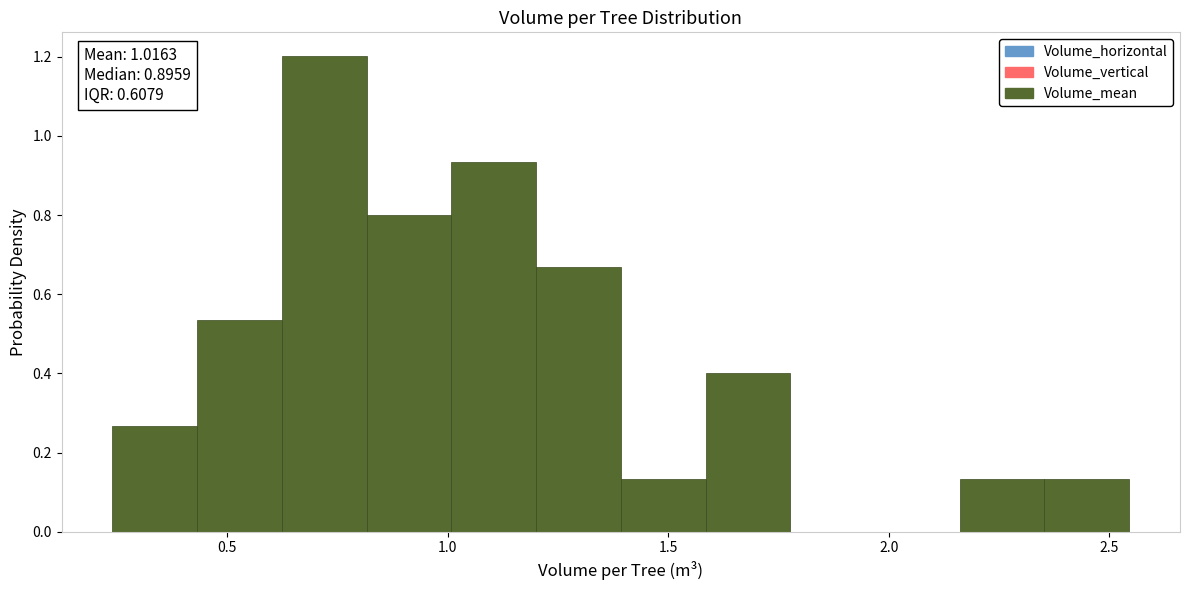

Around what value on the x-axis is the tallest bar? Give the approximate position of its centre, as read against the axis.

0.70